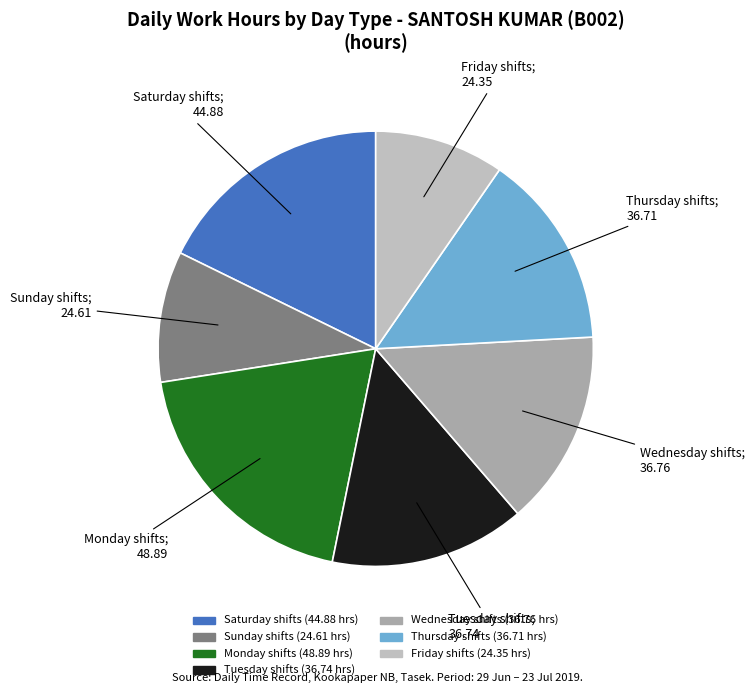

How many slices are in this pie chart?

7